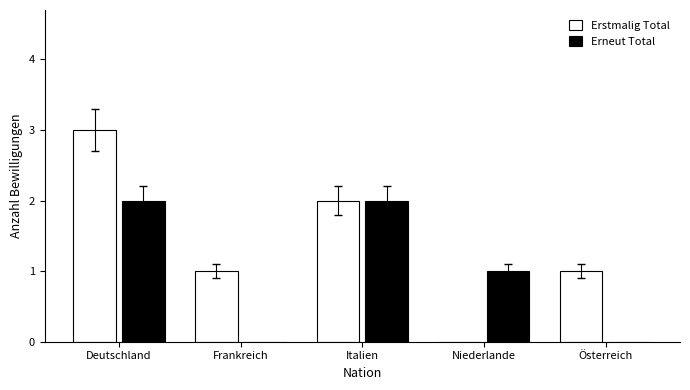

What is the sum of the Erstmalig Total values at Italien and Deutschland?

5